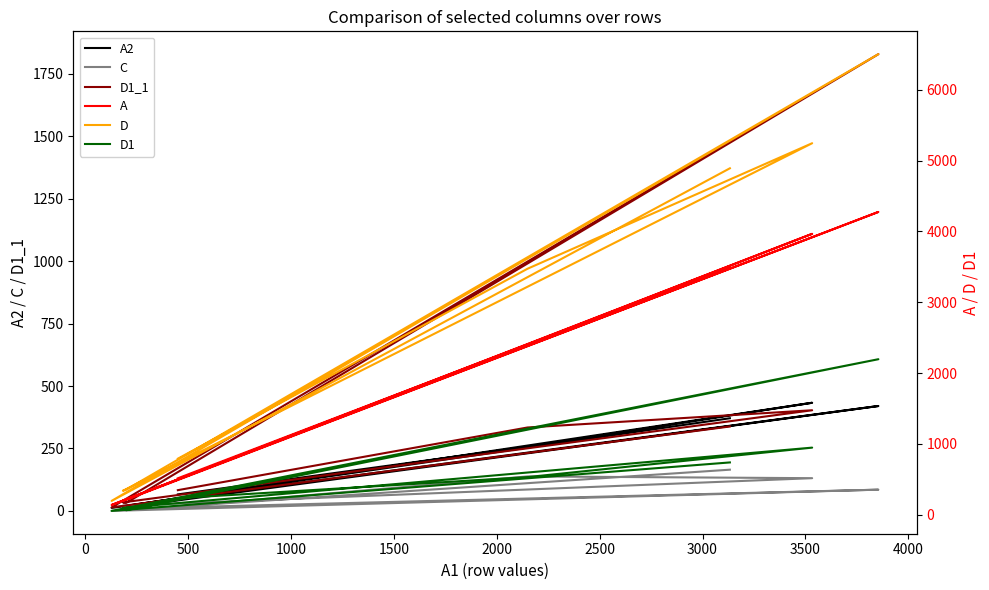

What is the sum of the C values at 2500 and 1500?

159